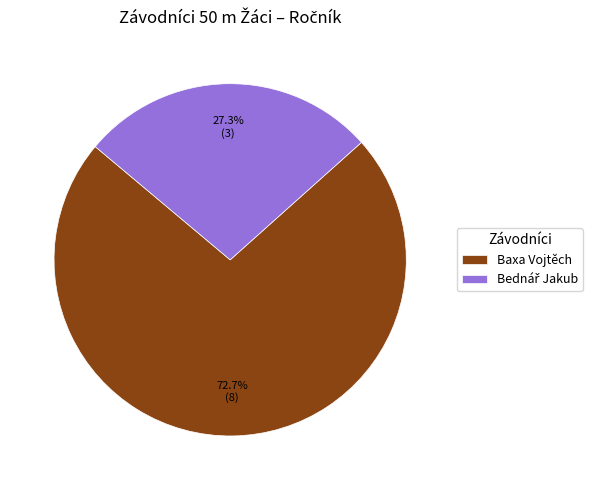

Which category has the biggest portion of the pie?

Baxa Vojtěch